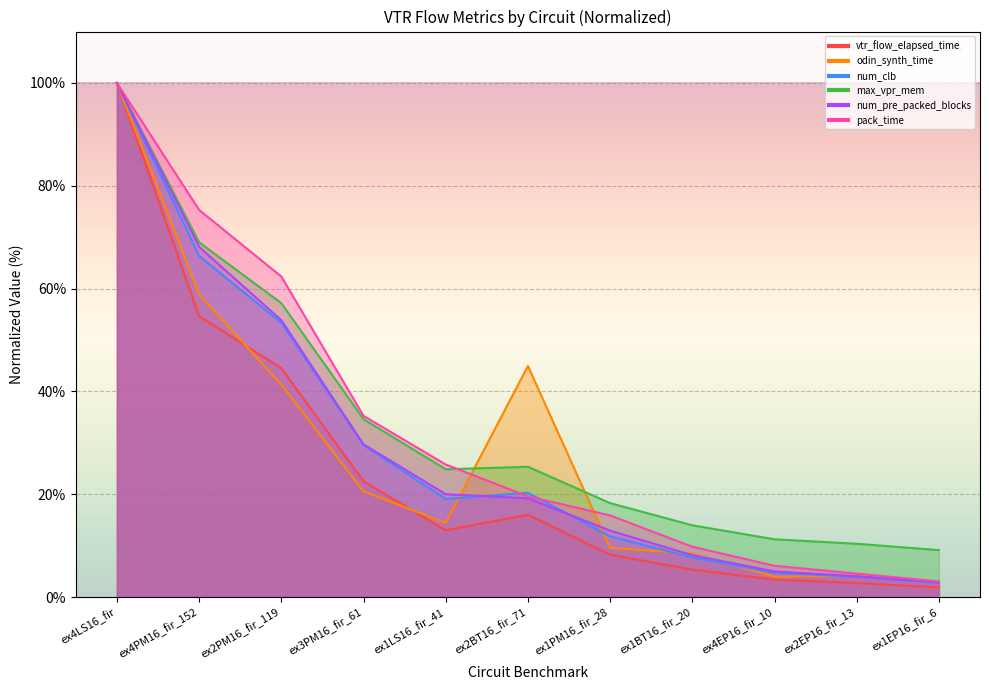

What is the sum of the pack_time values at ex1LS16_fir_41 and ex2EP16_fir_13?

30.4